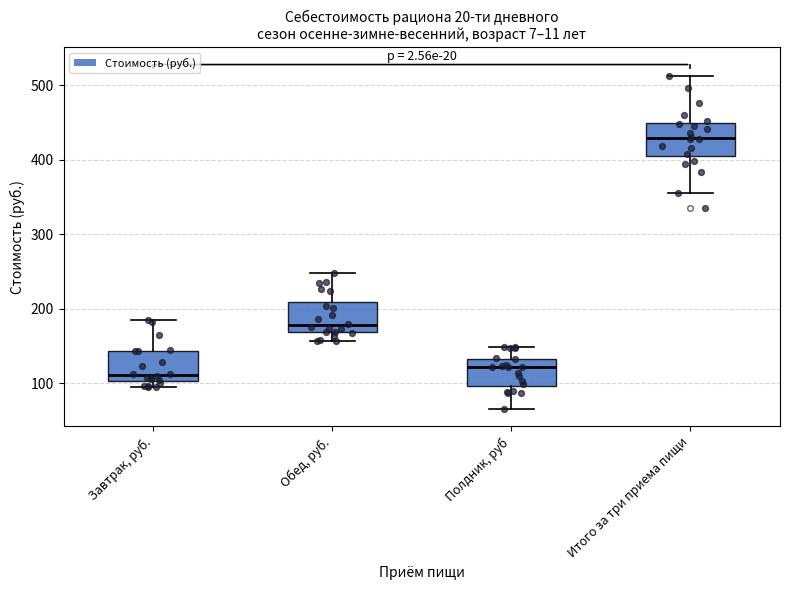

Where is the upper edge of the box for Завтрак, руб. on the y-axis? The values are not printed on the chart, so give them approximately, as read against the axis.

140